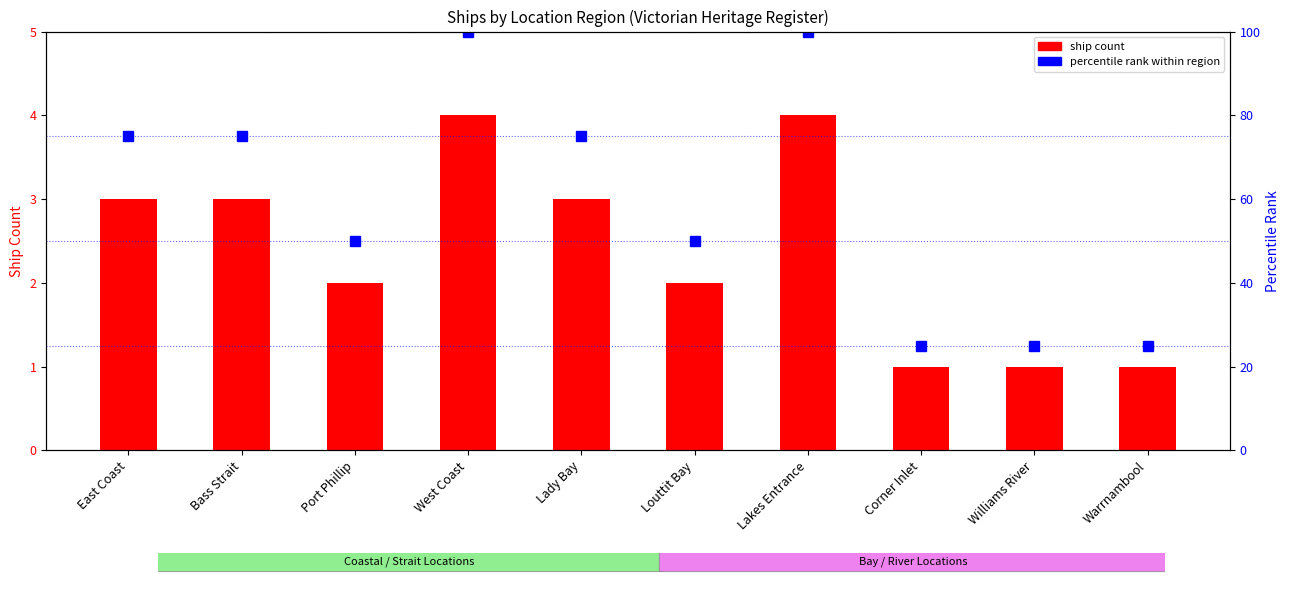

Between East Coast and Warrnambool, which series saw the biggest shift?

percentile rank within region